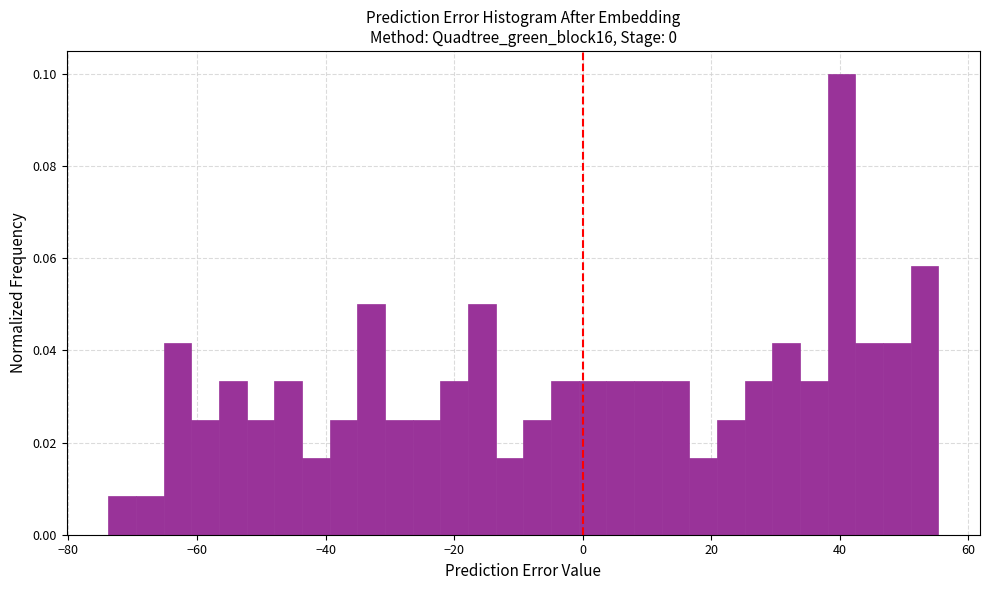

Read against the x-axis, roughly where is the centre of the tallest bar?

40